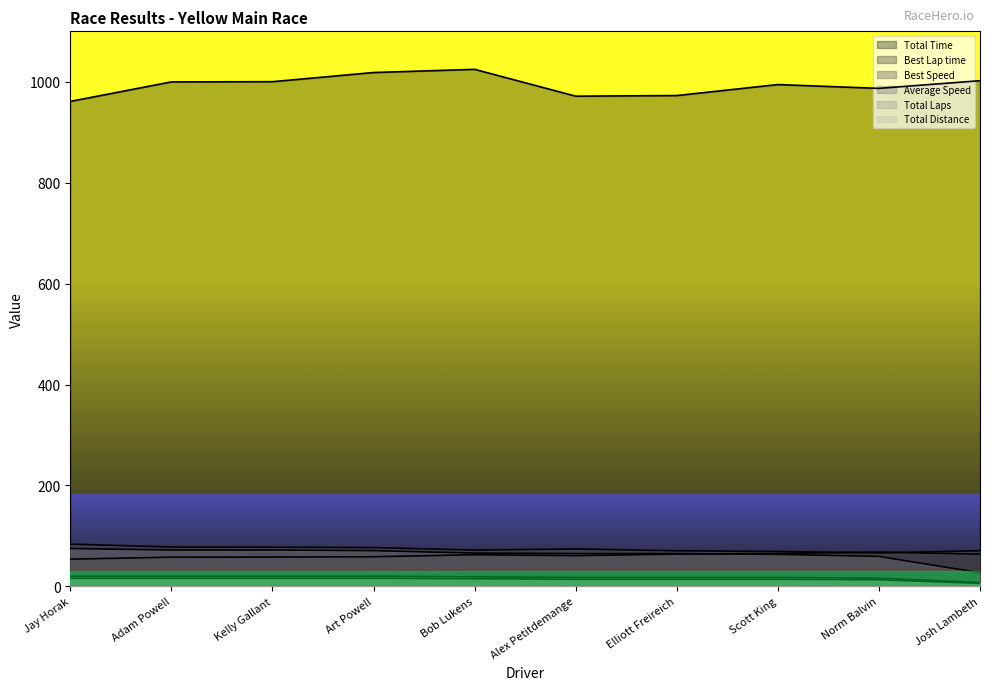

What is the minimum value shown in the chart?

6.0